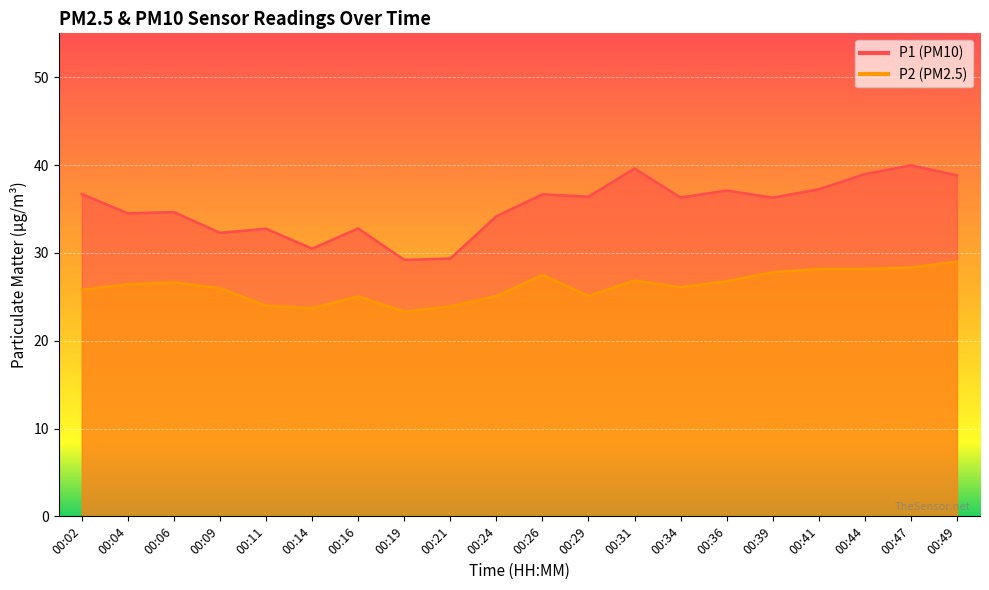

How many interior local peaks does the P1 series have?

7